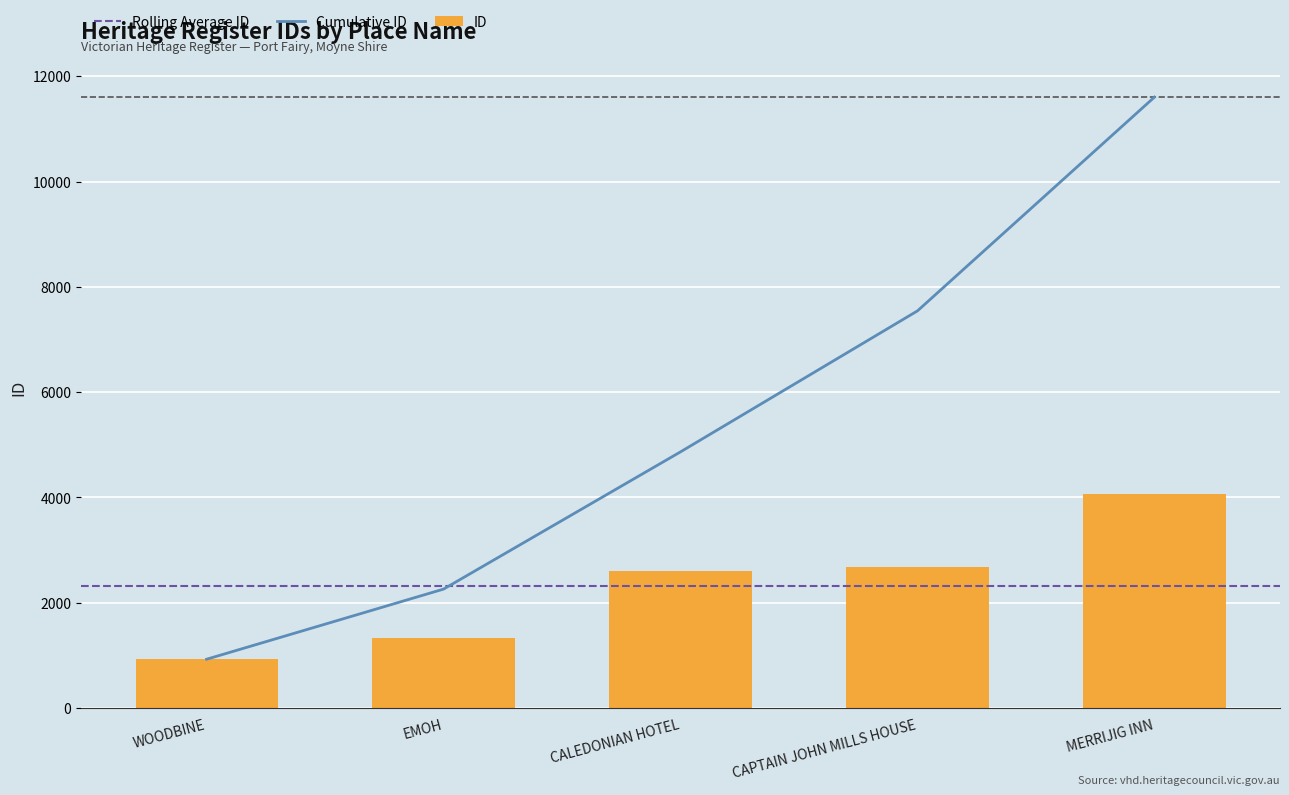

The chart shows a value of 927 at WOODBINE. True or false?

True